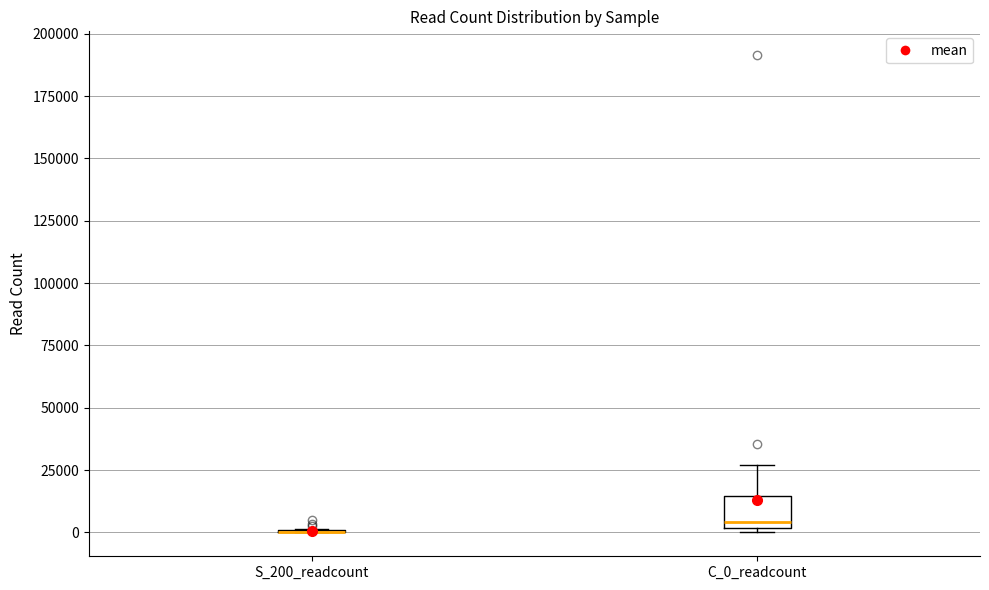

Where is the upper edge of the box for C_0_readcount on the y-axis? The values are not printed on the chart, so give them approximately, as read against the axis.

15000